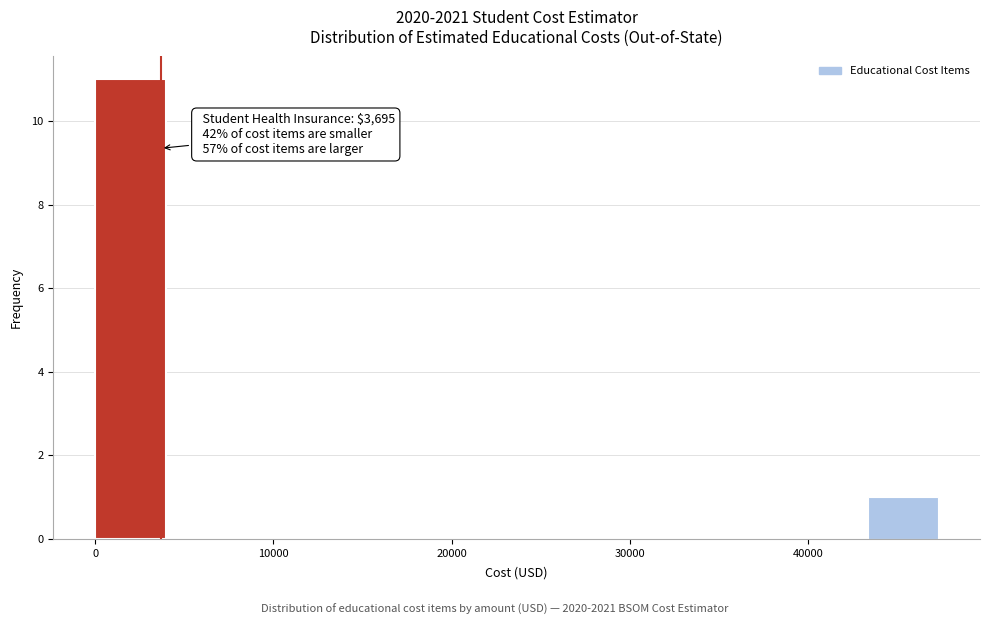

Around what value on the x-axis is the tallest bar? Give the approximate position of its centre, as read against the axis.

2000